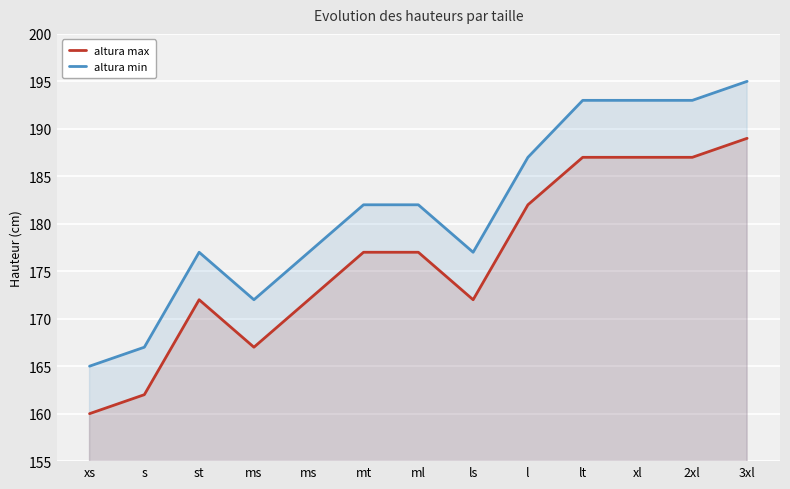

Is the value of altura min at 2xl greater than the value of altura max at xl?

Yes